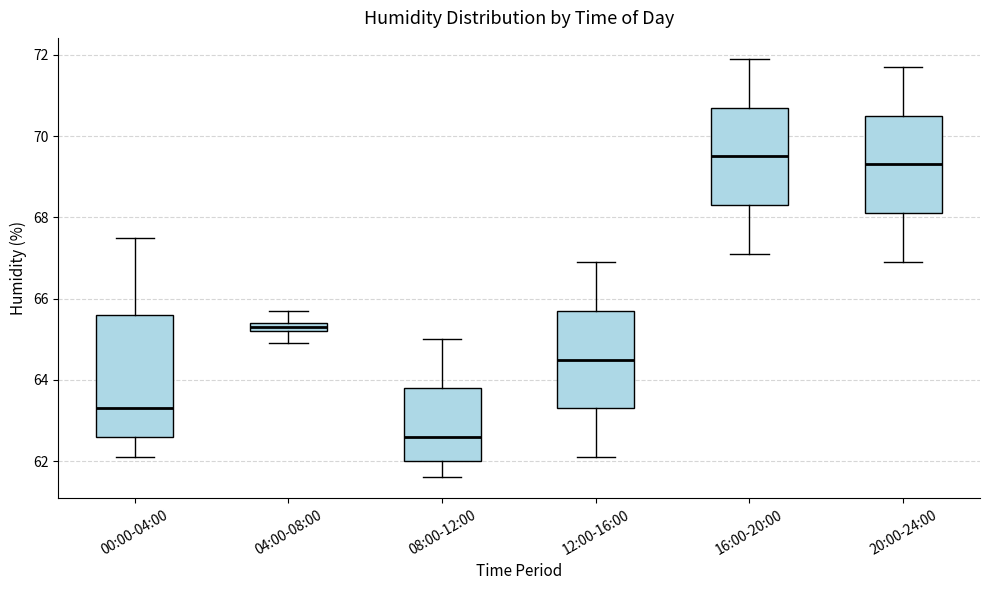

Which box is the tallest, from its lower edge to its upper edge?

00:00-04:00